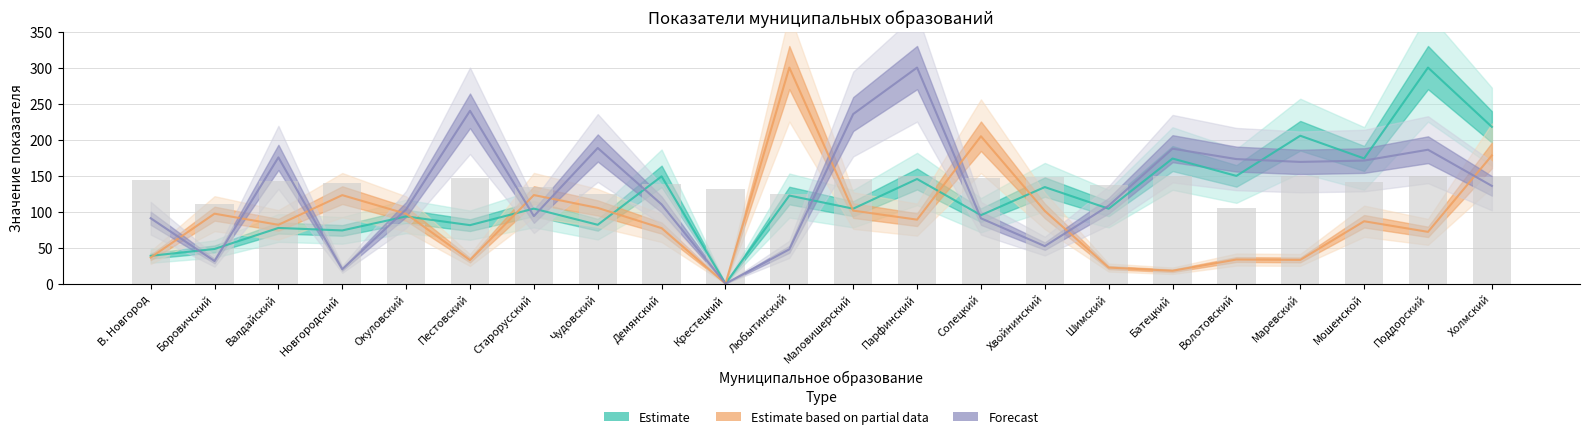

What is the difference between the highest and lowest values at Маловишерский?

134.1